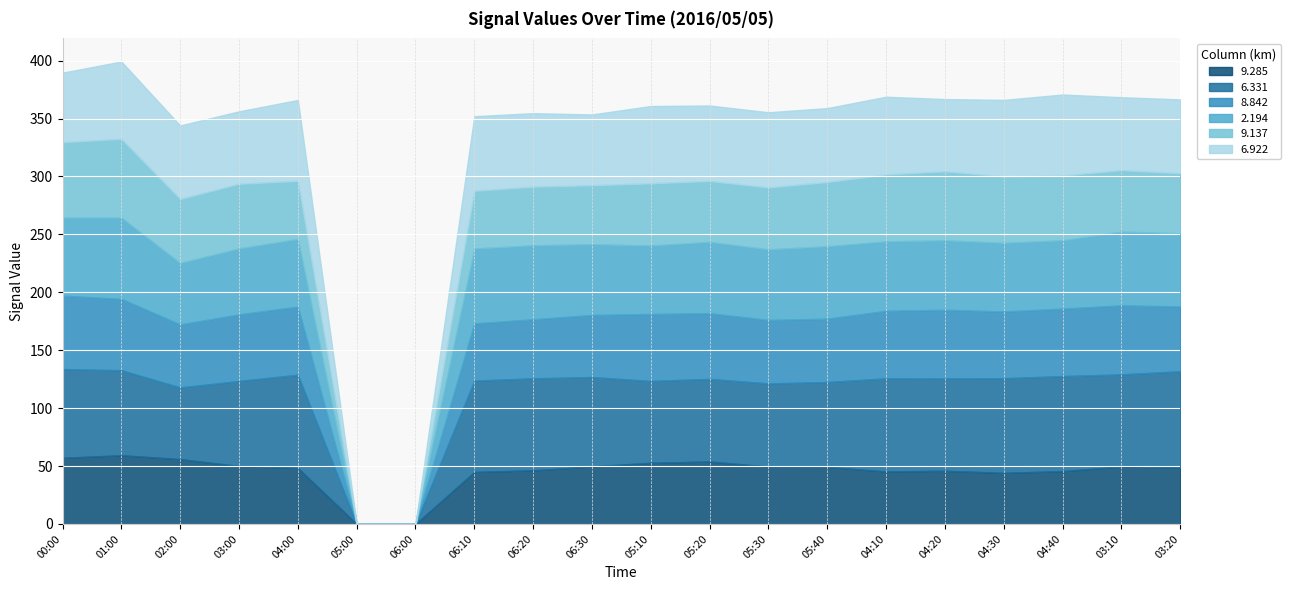

Reading right to left, transcribe all the data shown in this chart.

9.285: 48.8	49.7	45.6	44.1	45.9	45.3	49.3	49.5	53.9	52.8	49.7	46.3	44.9	999.0	999.0	48.4	50.0	56.0	59.3	57.1
6.331: 83.0	79.4	82.0	81.7	79.7	80.4	73.2	71.8	71.3	70.6	77.1	79.4	78.8	999.0	999.0	80.4	73.4	61.8	73.4	76.6
8.842: 56.0	59.6	58.3	57.6	59.3	58.3	54.7	54.8	56.7	57.9	53.6	51.0	49.4	999.0	999.0	58.8	57.5	54.4	61.6	63.4
2.194: 63.1	63.7	59.0	59.3	60.0	60.0	62.6	61.0	61.6	59.1	61.1	63.9	64.7	999.0	999.0	58.4	57.0	53.1	70.2	67.4
9.137: 51.9	53.0	55.9	57.3	59.5	57.7	55.4	53.4	52.6	53.7	50.9	50.6	49.8	999.0	999.0	50.2	55.8	55.3	68.0	65.1
6.922: 63.7	63.0	69.9	66.1	62.4	67.1	63.8	64.9	65.1	66.7	61.1	63.4	64.4	999.0	999.0	69.8	62.5	63.4	66.7	60.0